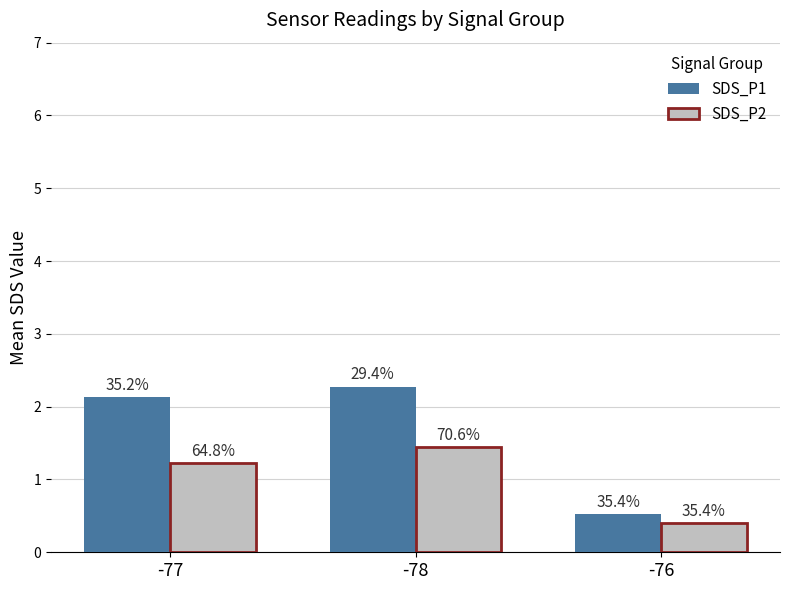

Are the bars grouped side by side (vs. stacked)?

Yes